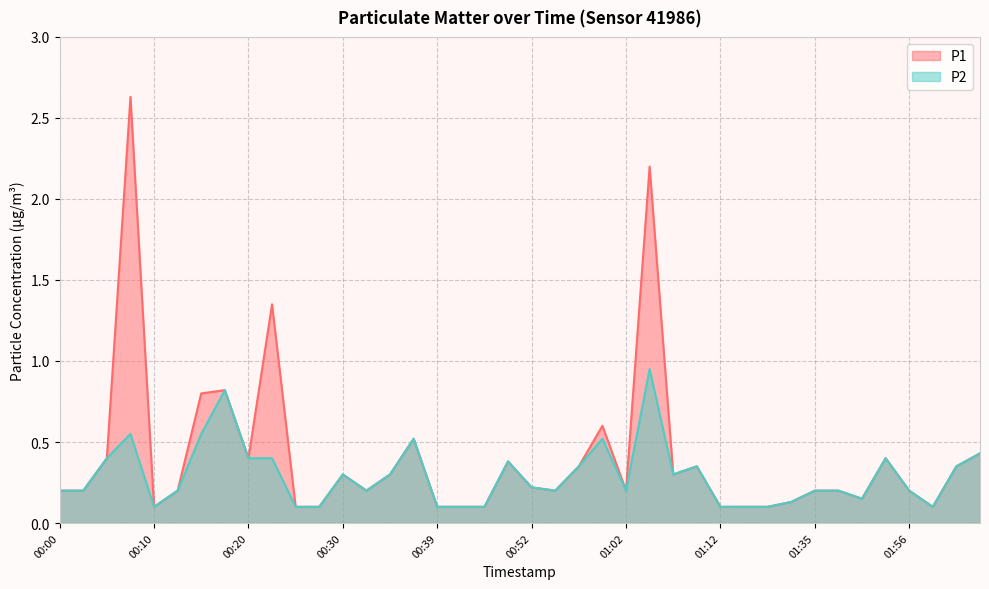

Reading right to left, transcribe all the data shown in this chart.

P1: 0.4	0.3	0.1	0.2	0.4	0.1	0.2	0.2	0.1	0.1	0.1	0.1	0.3	0.3	2.2	0.2	0.6	0.3	0.2	0.2	0.4	0.1	0.1	0.1	0.5	0.3	0.2	0.3	0.1	0.1	1.4	0.4	0.8	0.8	0.2	0.1	2.6	0.4	0.2	0.2
P2: 0.4	0.3	0.1	0.2	0.4	0.1	0.2	0.2	0.1	0.1	0.1	0.1	0.3	0.3	0.9	0.2	0.5	0.3	0.2	0.2	0.4	0.1	0.1	0.1	0.5	0.3	0.2	0.3	0.1	0.1	0.4	0.4	0.8	0.6	0.2	0.1	0.6	0.4	0.2	0.2